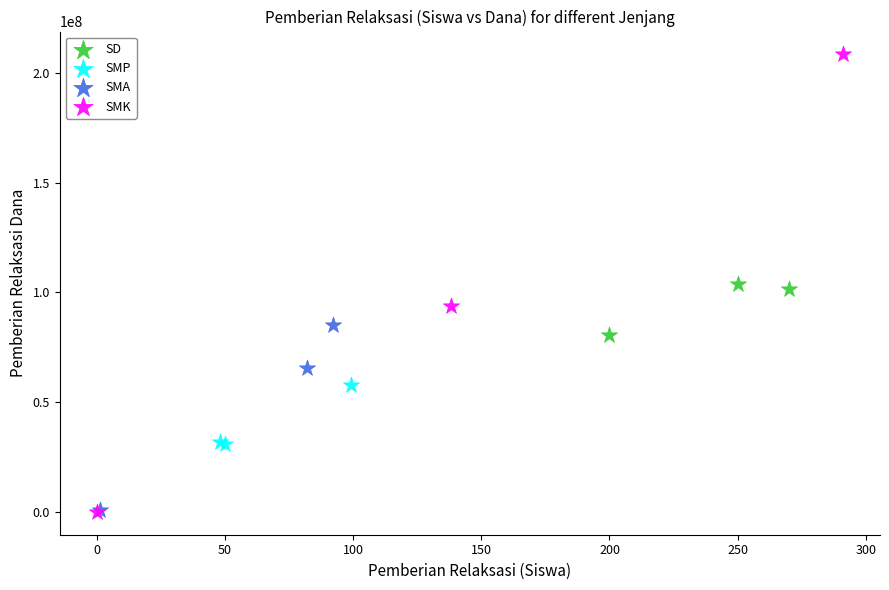

Which series reaches the maximum Y coordinate?

SMK